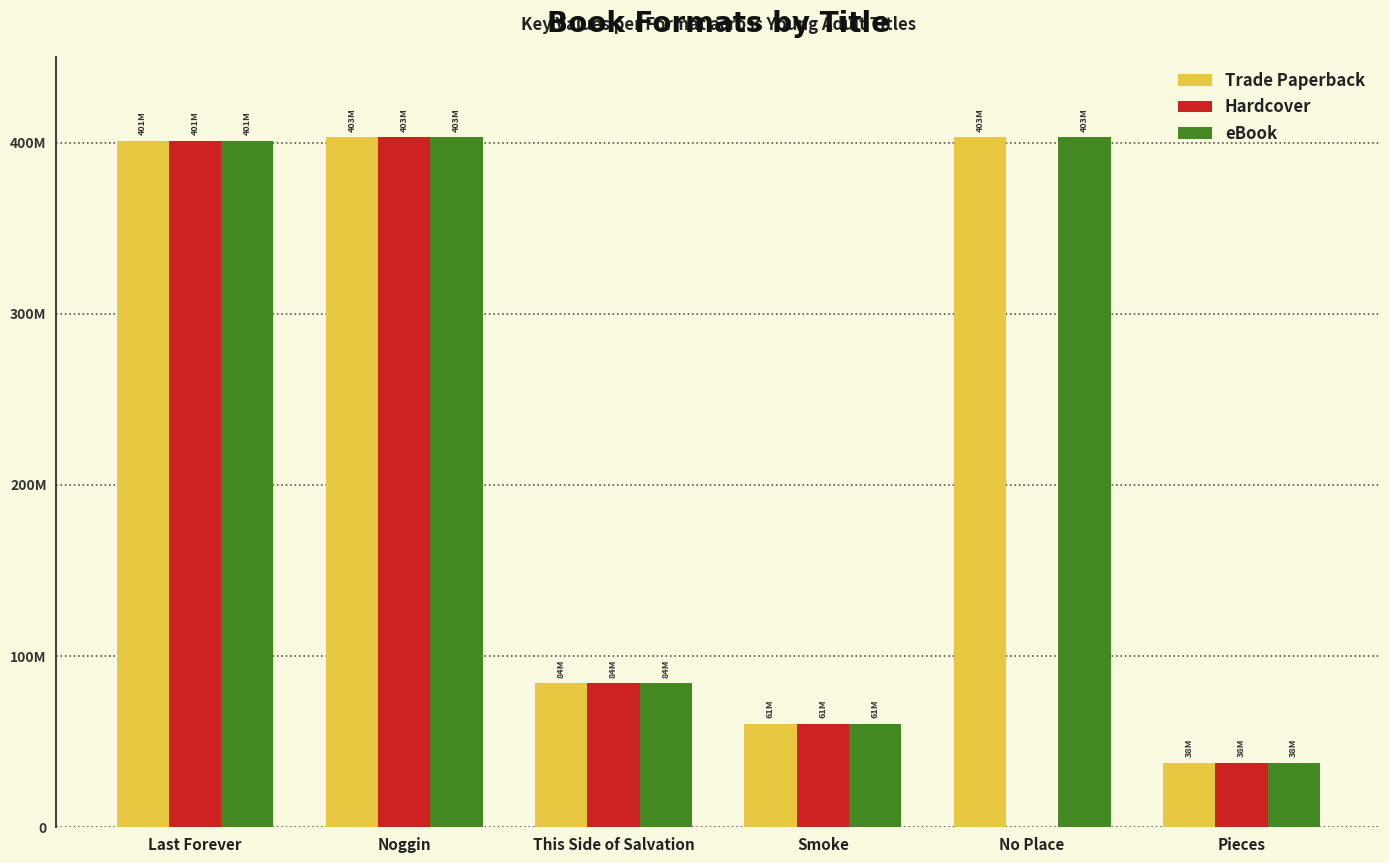

What is the lowest value of the Trade Paperback series?

37814368